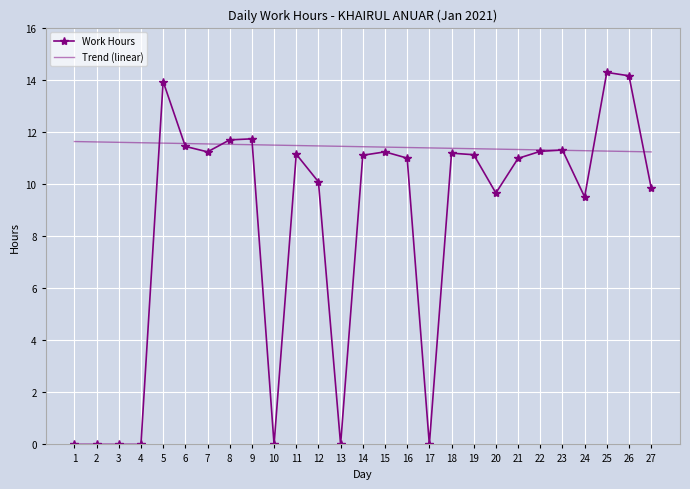

What is the average value of the Work Hours series?

8.4